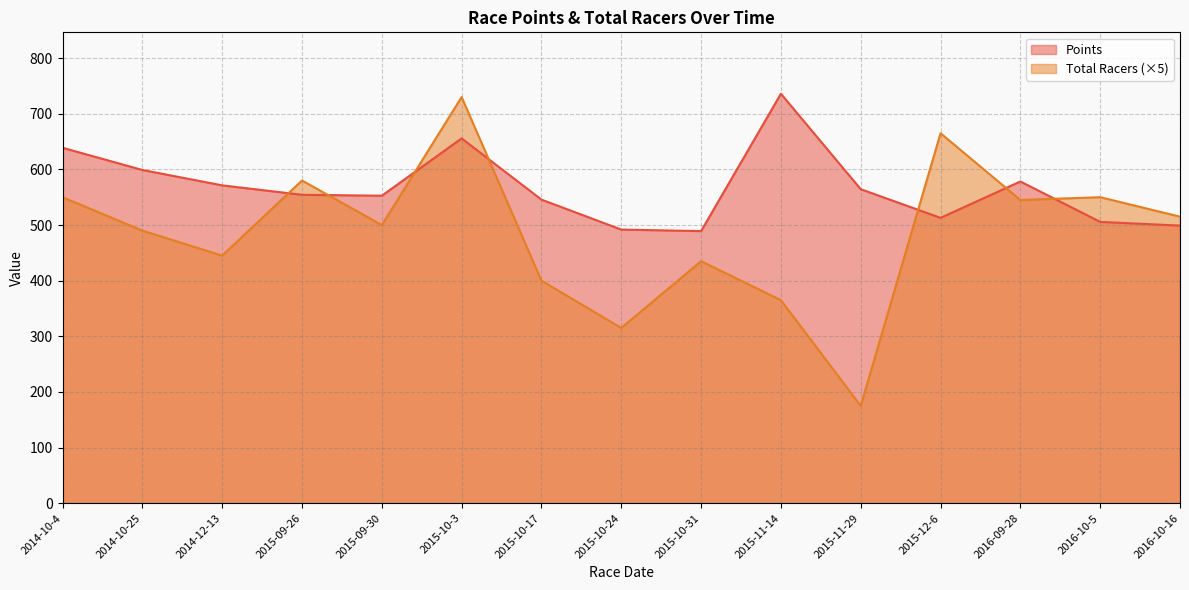

Which series has the largest range (max minus min)?

Total Racers (×5)